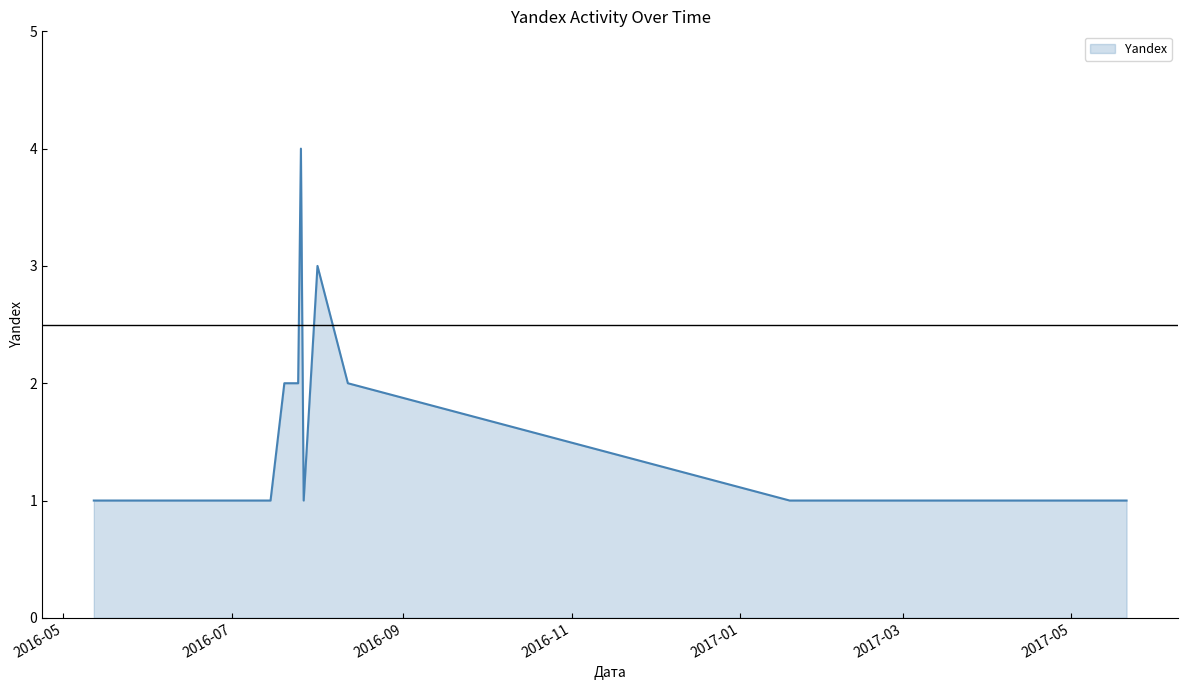

What is the greatest value displayed?

4